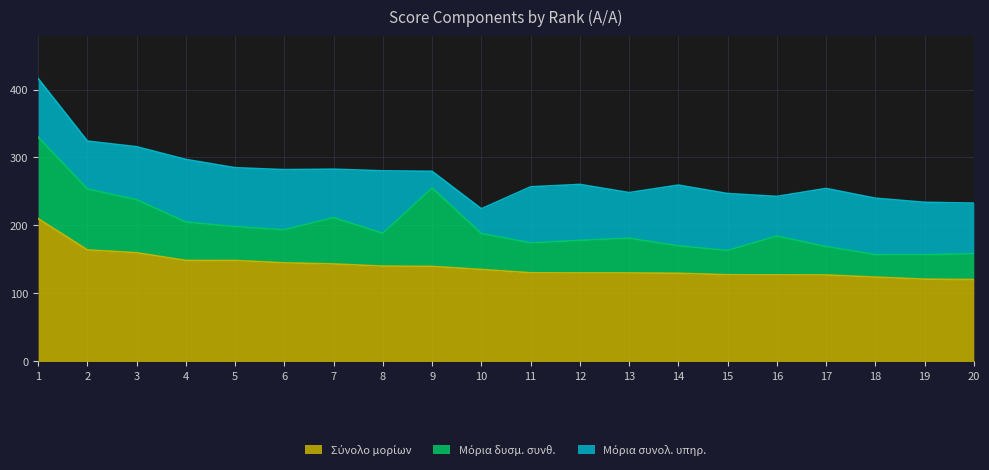

List the labels in order of Μόρια συνολ. υπηρ. value, largest first.

4, 8, 14, 6, 5, 1, 17, 15, 18, 11, 12, 3, 19, 20, 7, 2, 13, 16, 10, 9